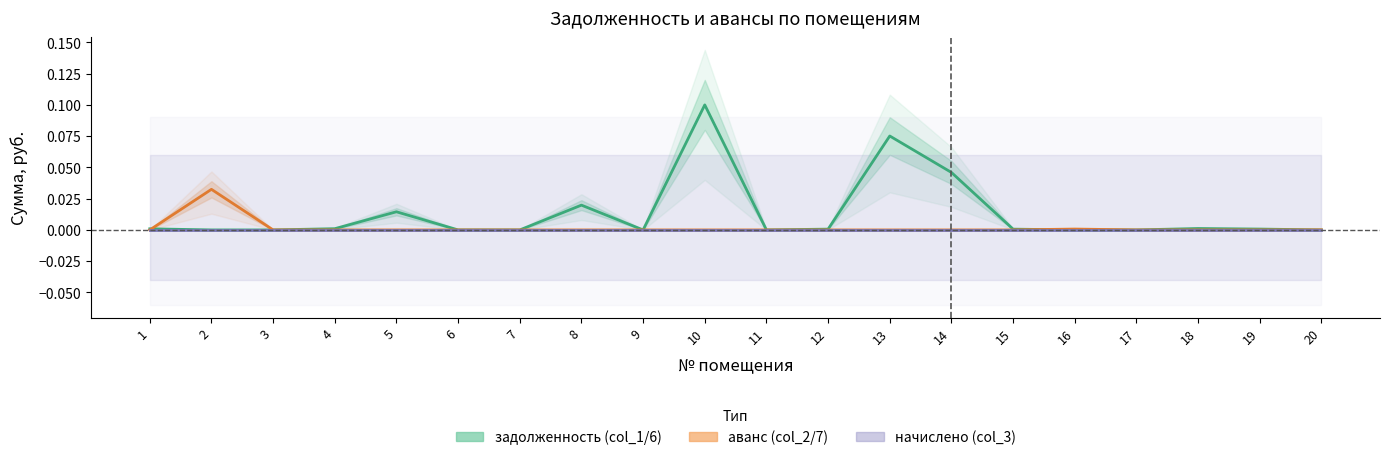

Reading left to right, extract all data points from this chart.

задолженность (col_6): 1=0.0	2=0.0	3=0.0	4=0.0	5=0.0	6=0.0	7=0.0	8=0.0	9=0.0	10=0.1	11=0.0	12=0.0	13=0.1	14=0.0	15=0.0	16=0.0	17=0.0	18=0.0	19=0.0	20=0.0
аванс (col_7): 1=0.0	2=0.0	3=0.0	4=0.0	5=0.0	6=0.0	7=0.0	8=0.0	9=0.0	10=0.0	11=0.0	12=0.0	13=0.0	14=0.0	15=0.0	16=0.0	17=0.0	18=0.0	19=0.0	20=0.0